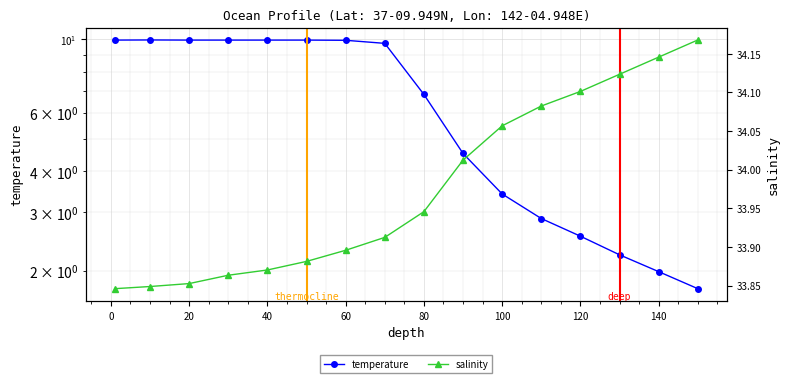

Reading left to right, what are all the values shown in this chart?

temperature: 10.0	10.0	10.0	10.0	10.0	10.0	9.9	9.7	6.8	4.5	3.4	2.9	2.5	2.2	2.0	1.8
salinity: 33.8	33.8	33.9	33.9	33.9	33.9	33.9	33.9	33.9	34.0	34.1	34.1	34.1	34.1	34.1	34.2